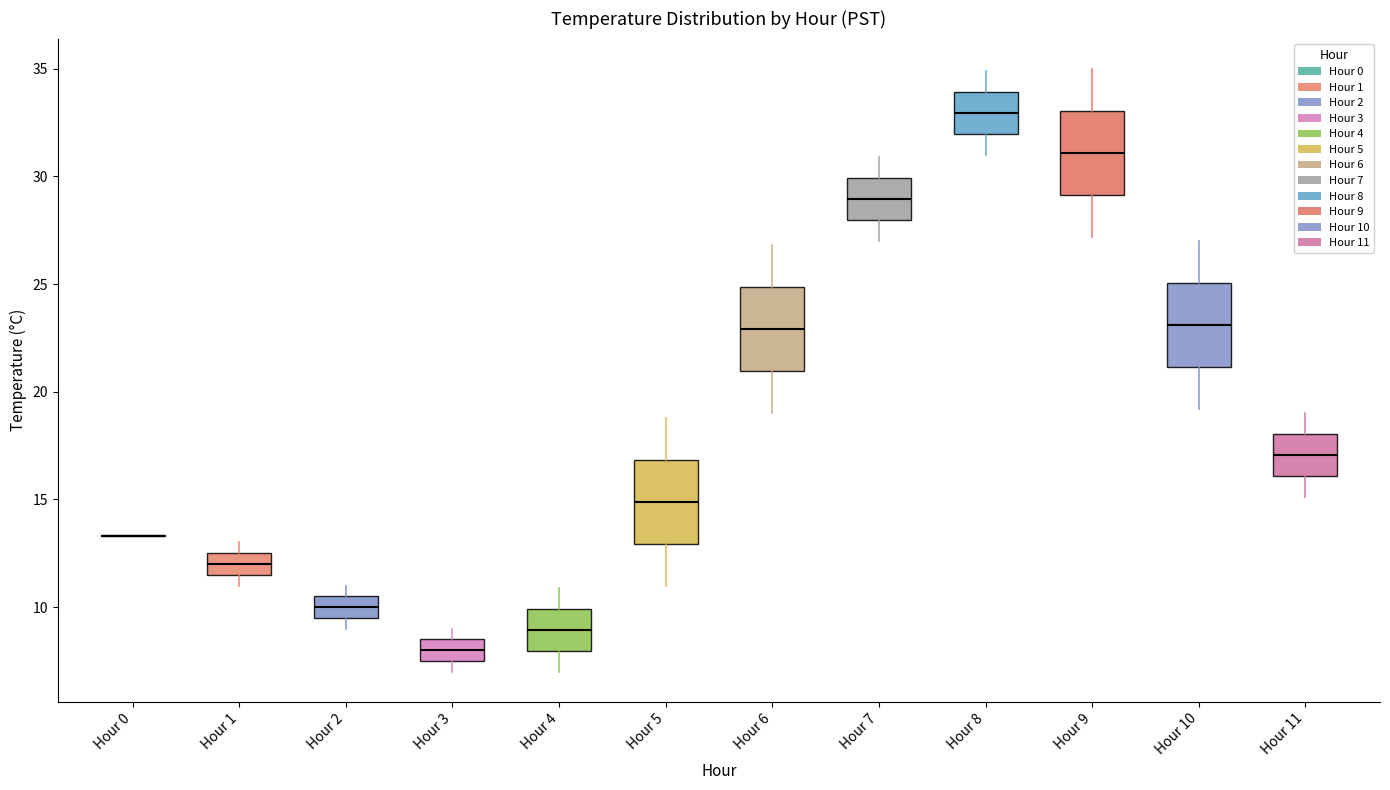

Where is the lower edge of the box for Hour 2 on the y-axis? The values are not printed on the chart, so give them approximately, as read against the axis.

9.5